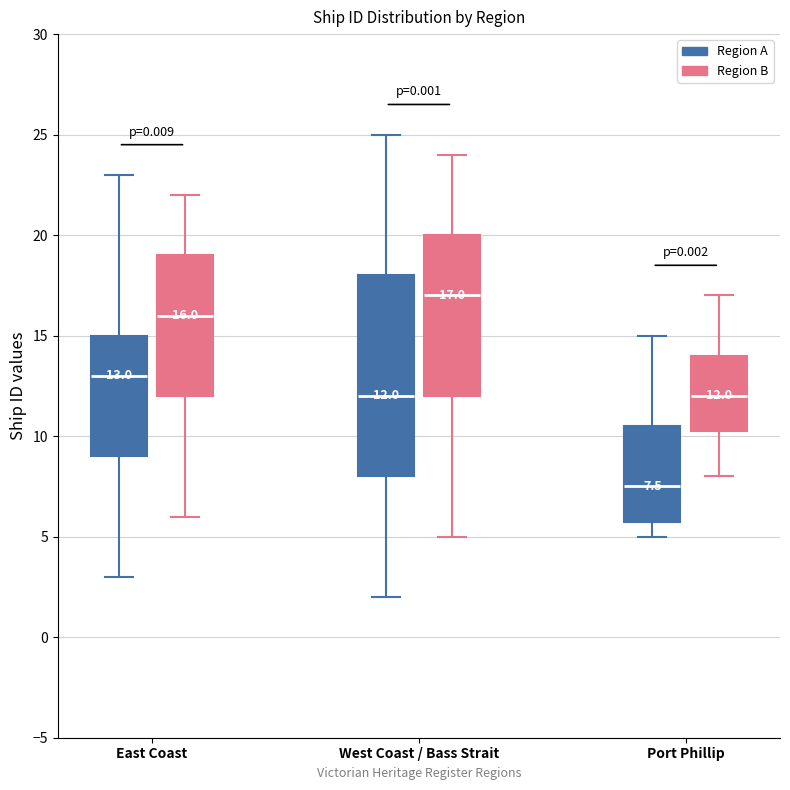

Which box's median line is the highest?

West Coast / Bass Strait (Region B)